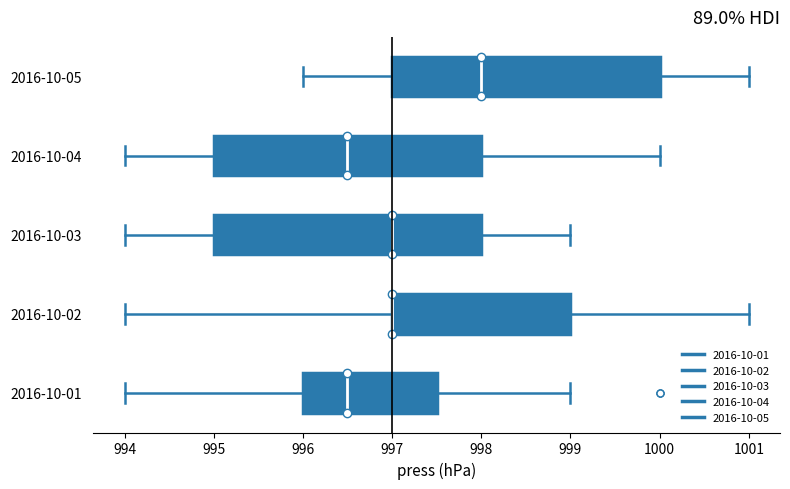

Reading bottom to top, transcribe this box plot: for each box, give where its median line is, the range the box spans, and where its two whiskers end, as read against the x-axis. The values are not printed on the chart, so give them approximately, as read against the axis.

2016-10-01: median 996.5, box 996.0 to 997.5, whiskers 994.0 to 999.0
2016-10-02: median 997.0 (drawn on the box's left edge), box 997.0 to 999.0, whiskers 994.0 to 1001.0
2016-10-03: median 997.0, box 995.0 to 998.0, whiskers 994.0 to 999.0
2016-10-04: median 996.5, box 995.0 to 998.0, whiskers 994.0 to 1000.0
2016-10-05: median 998.0, box 997.0 to 1000.0, whiskers 996.0 to 1001.0